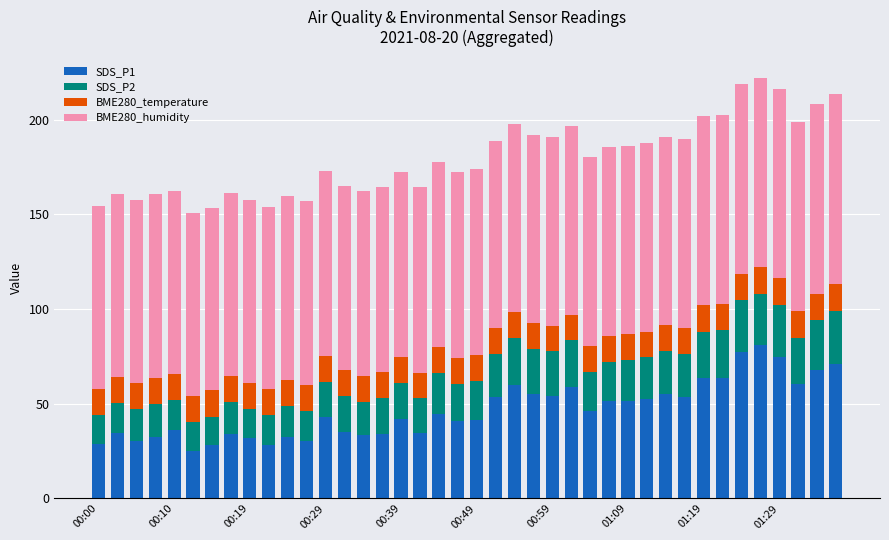

What is the highest value of the SDS_P1 series?

81.2